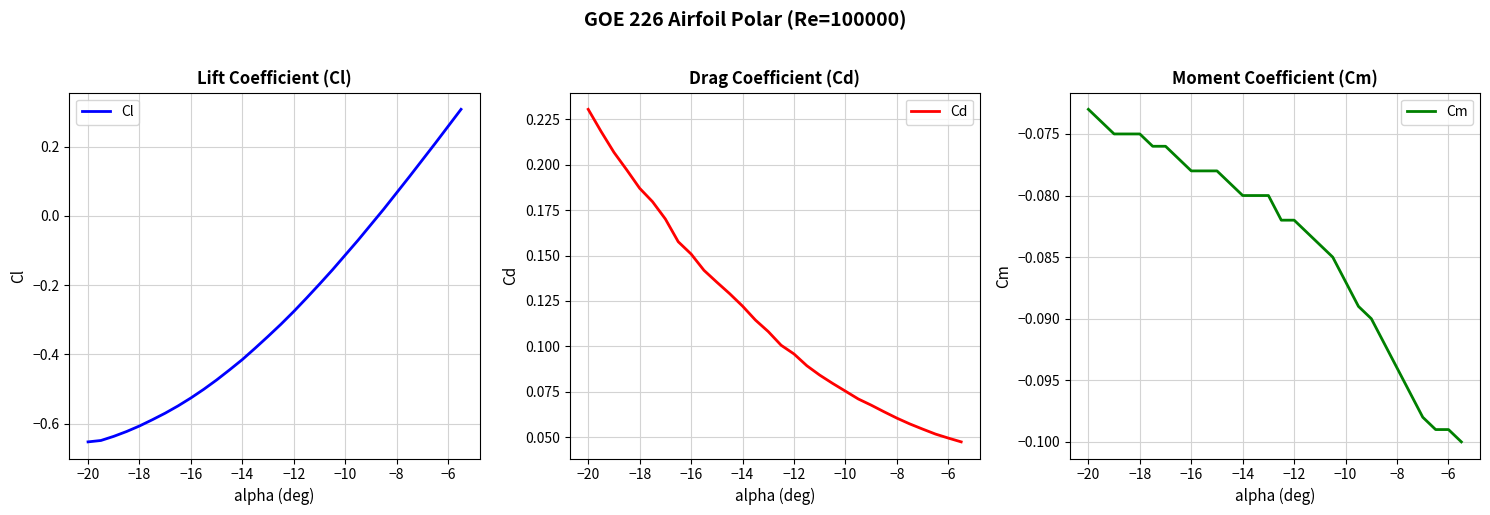

True or false: Cl and Cd cross at least once.

True